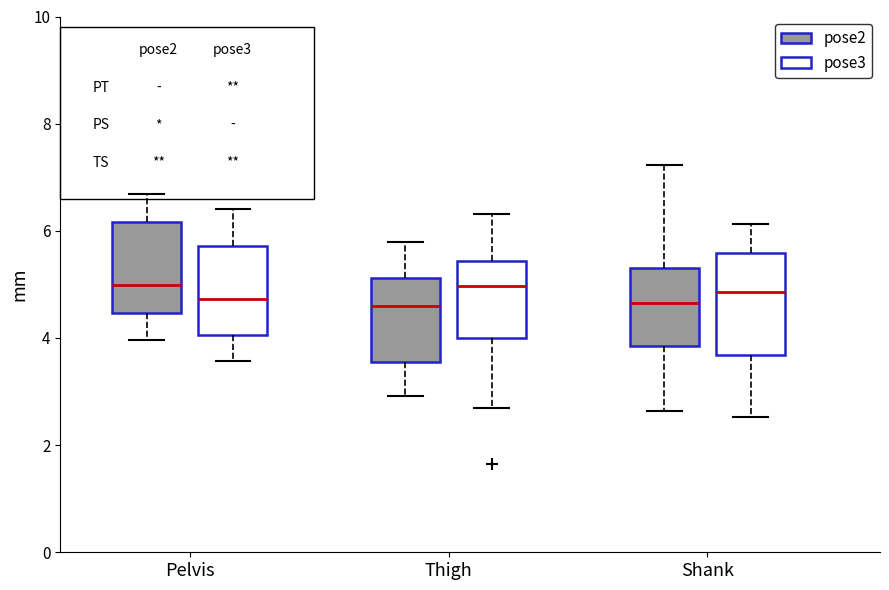

Reading left to right, transcribe this box plot: for each box, give where its median line is, the range the box spans, and where its two whiskers end, as read against the y-axis. The values are not printed on the chart, so give them approximately, as read against the axis.

Pelvis (pose2): median 5.0, box 4.4 to 6.2, whiskers 4.0 to 6.6
Pelvis (pose3): median 4.8, box 4.0 to 5.8, whiskers 3.6 to 6.4
Thigh (pose2): median 4.6, box 3.6 to 5.2, whiskers 3.0 to 5.8
Thigh (pose3): median 5.0, box 4.0 to 5.4, whiskers 2.6 to 6.4
Shank (pose2): median 4.6, box 3.8 to 5.2, whiskers 2.6 to 7.2
Shank (pose3): median 4.8, box 3.6 to 5.6, whiskers 2.6 to 6.2